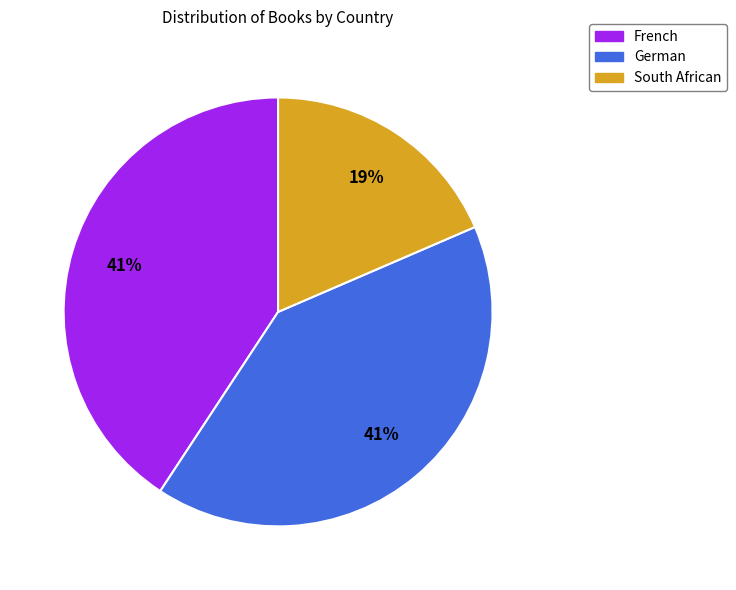

To the nearest percent, what is the combined percentage of South African and French?

59%